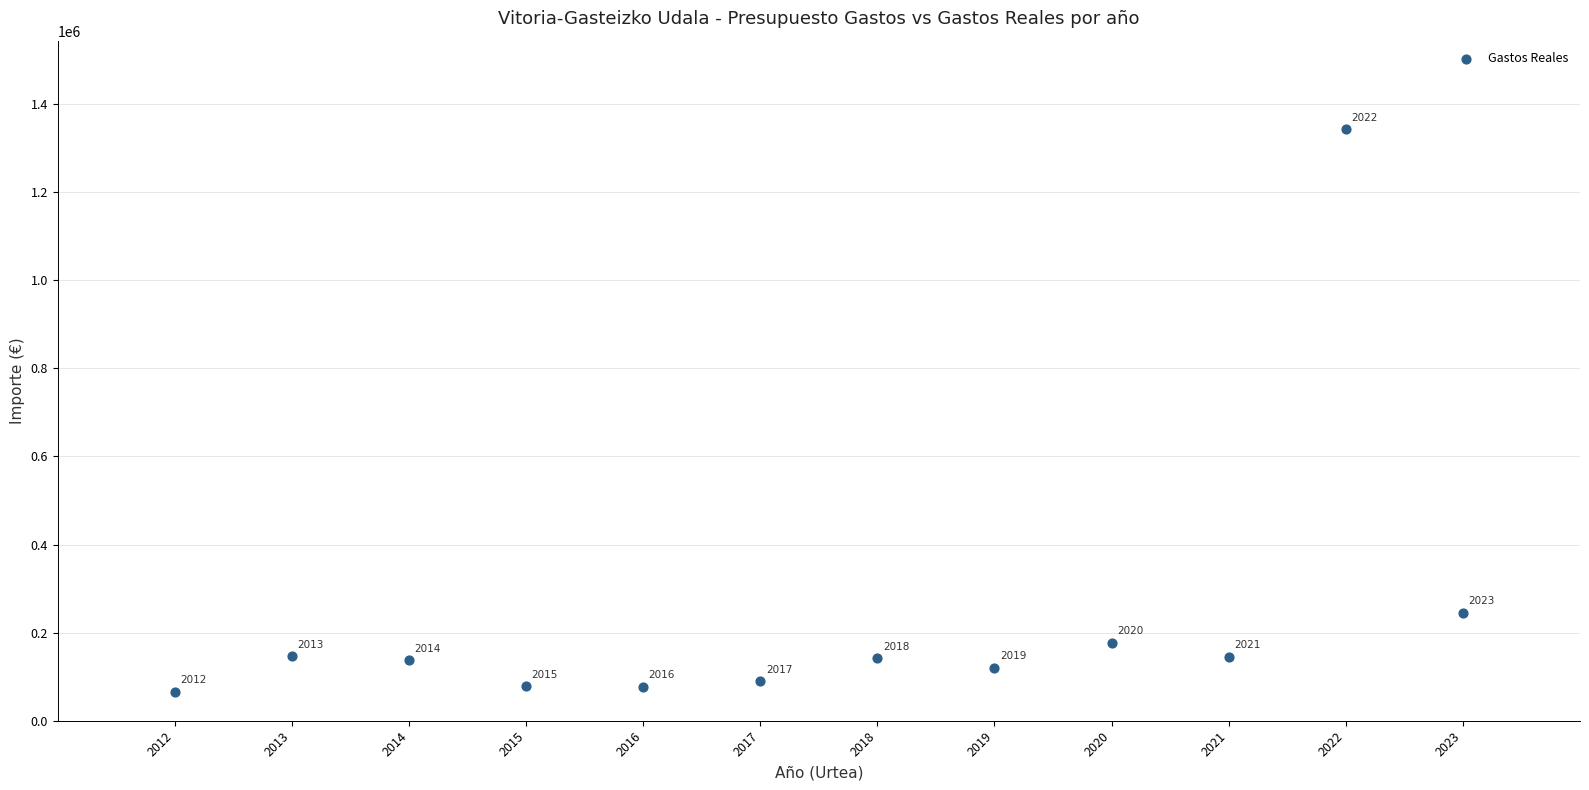

What is the average X value?

2017.5